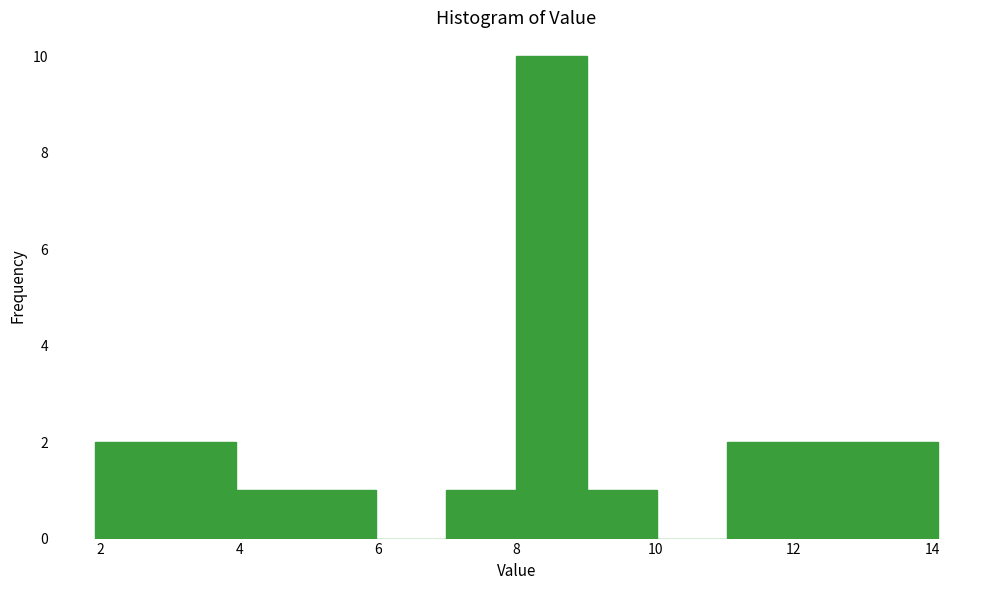

Over which range of the x-axis is the bar tallest?

8 to 9